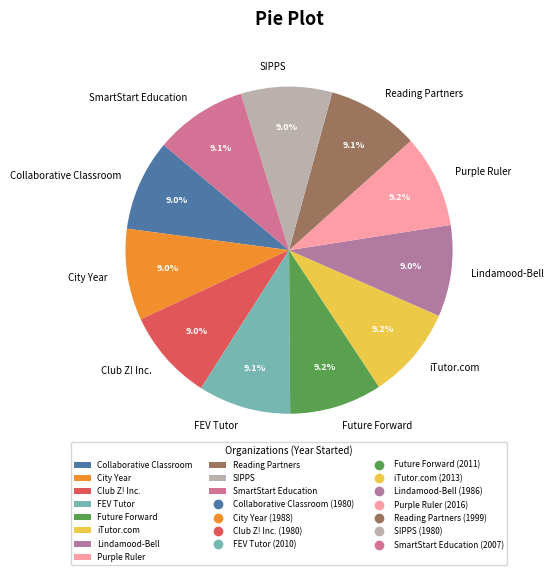

Is the sum of City Year and SmartStart Education greater than half?

No